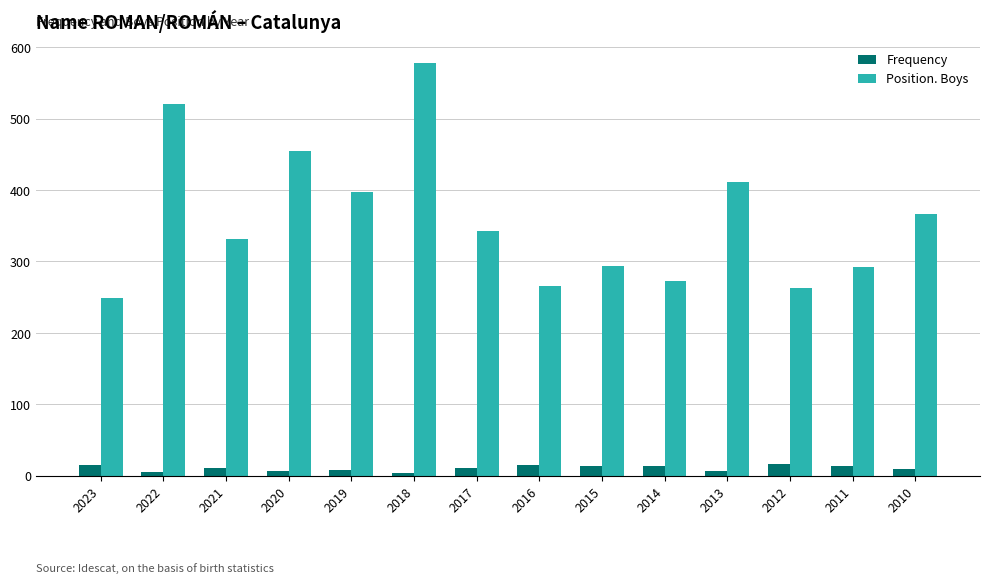

What value does the Position. Boys series have at 2023?

249